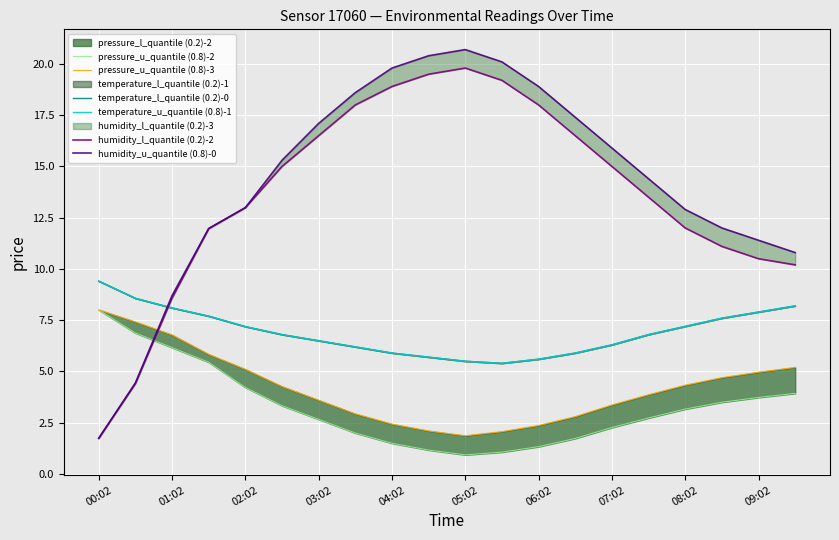

What is the maximum value for humidity_l_quantile (0.2)-2?

19.8